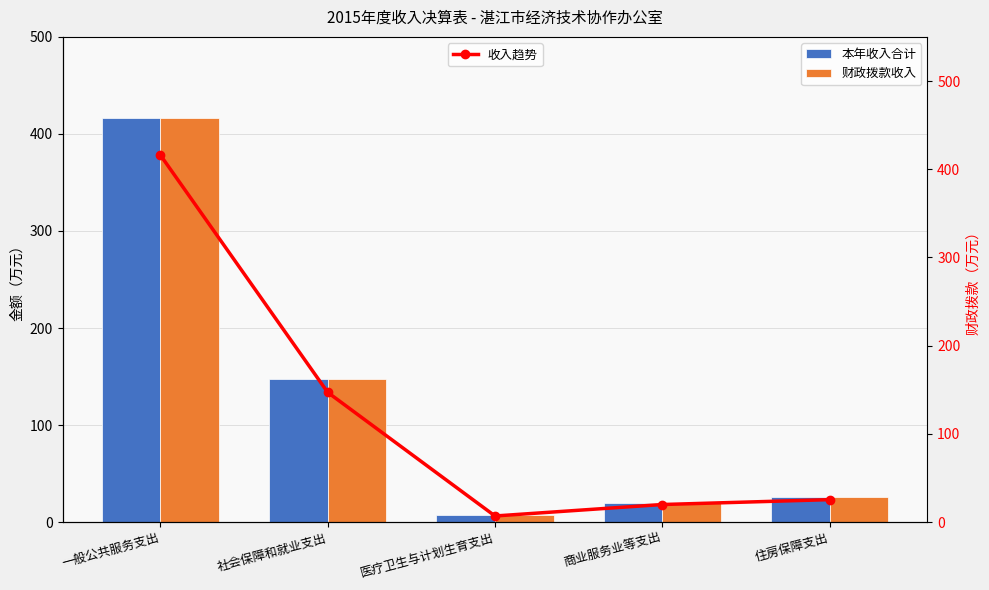

What is the total value across all series at 社会保障和就业支出?

441.3